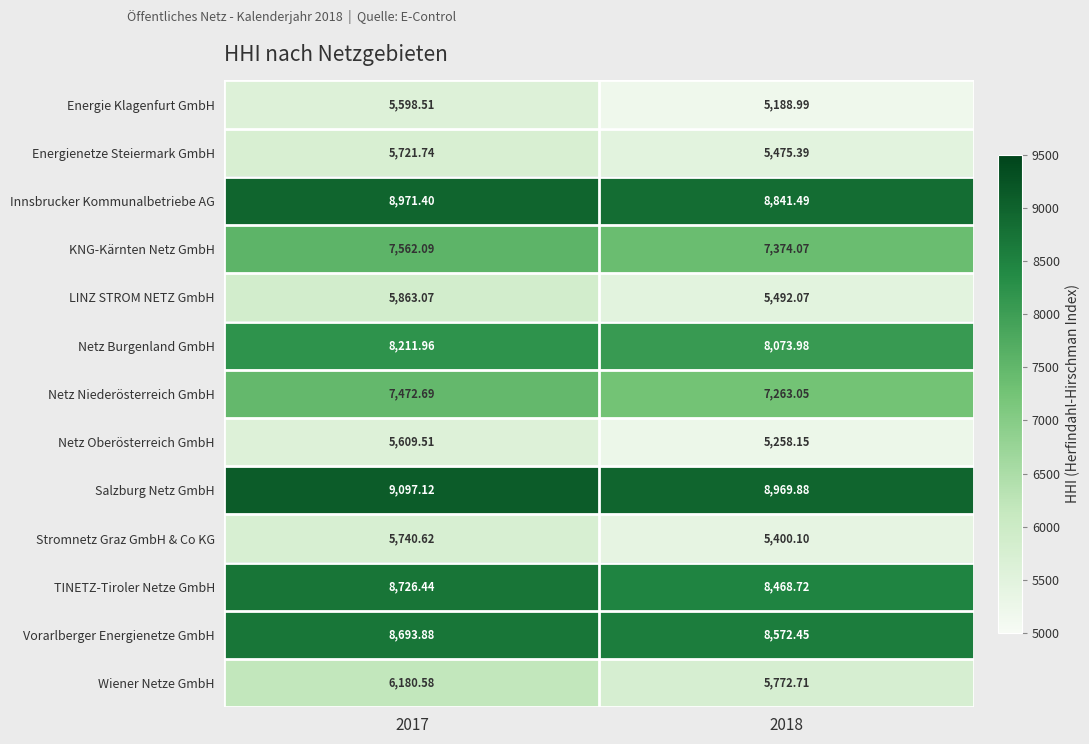

At how many categories does at least one series exceed 7996?

2